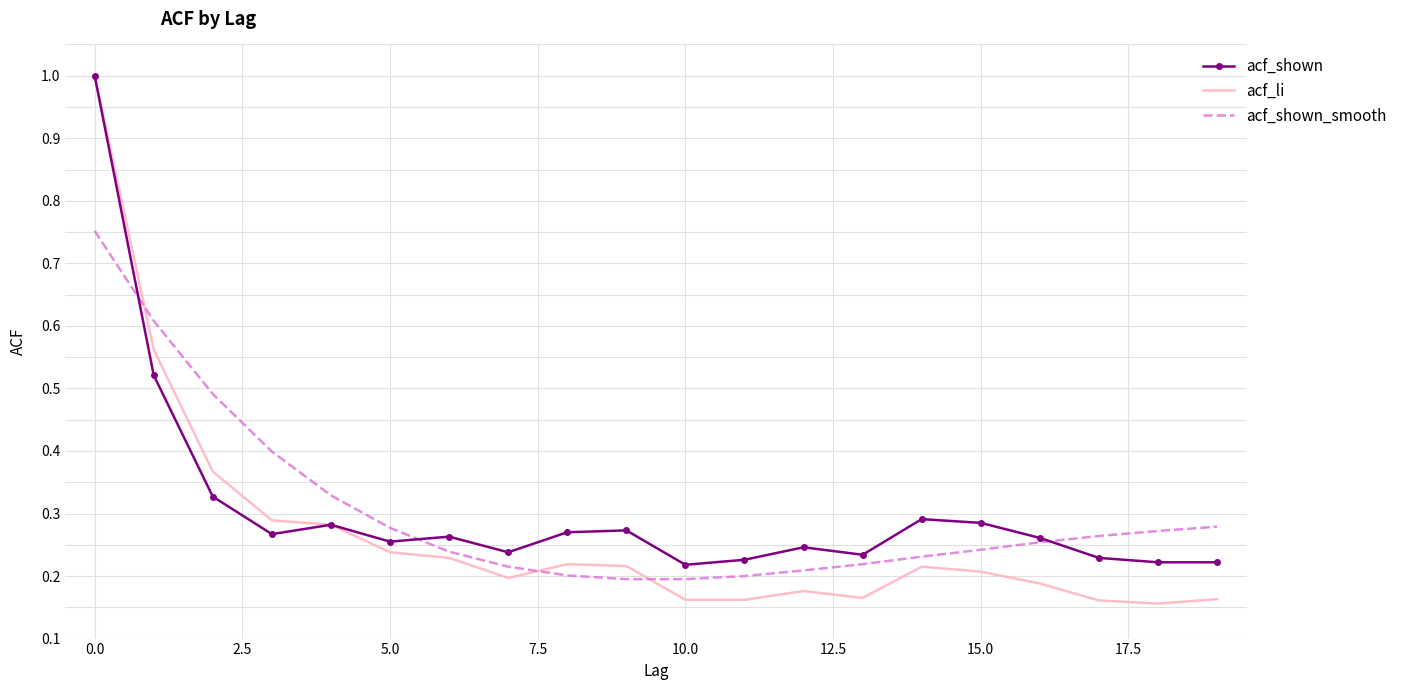

What is the maximum value for acf_shown?

1.0